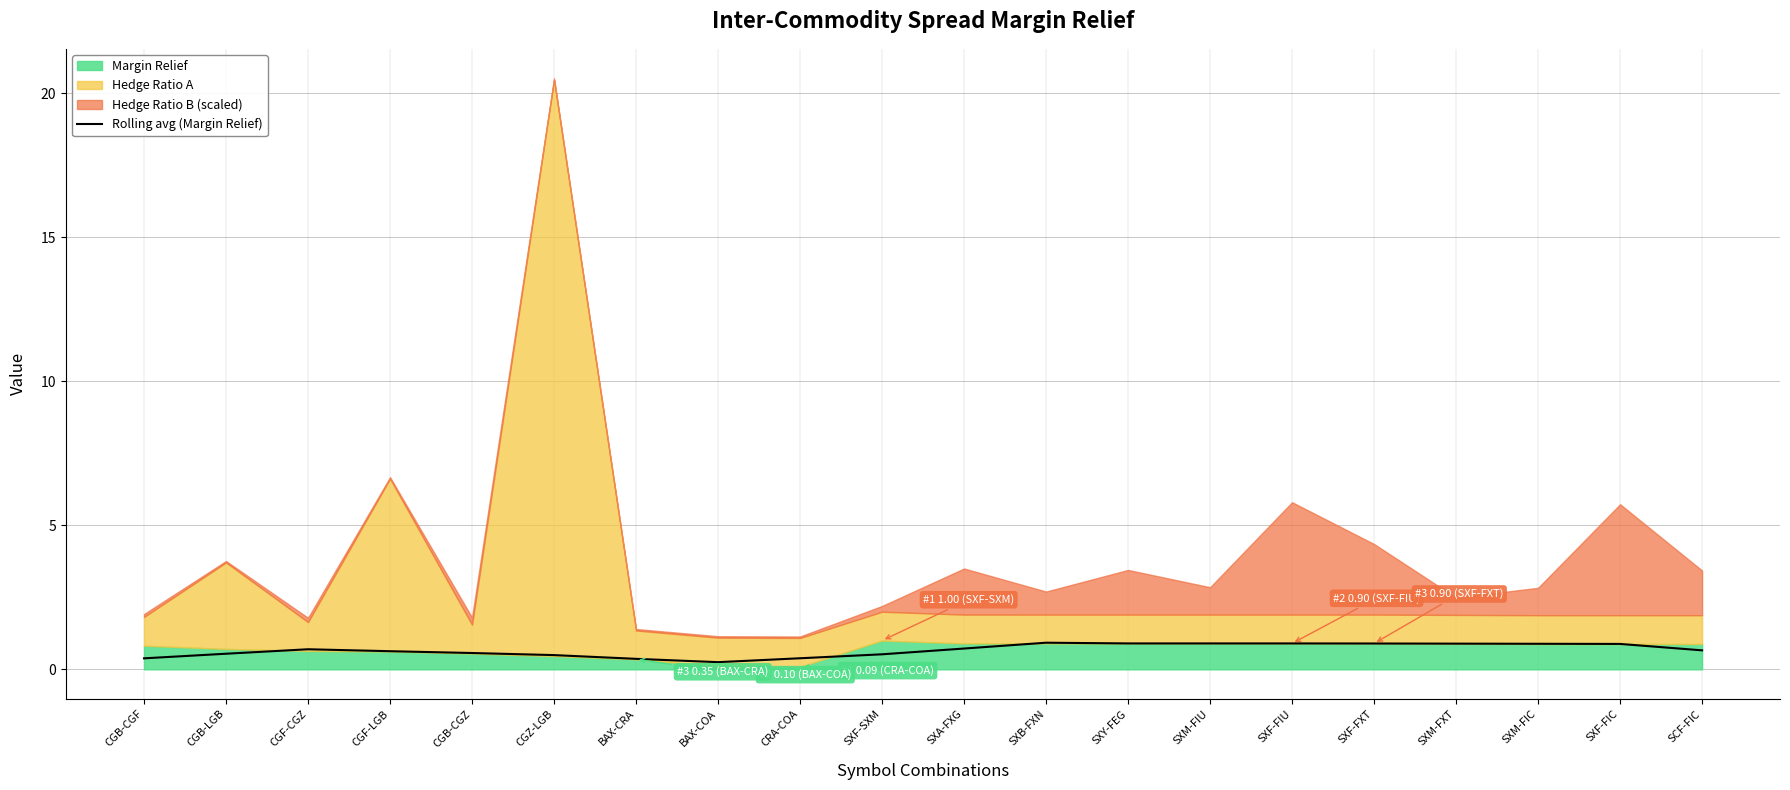

What position from the left is SXM-FIC?

18